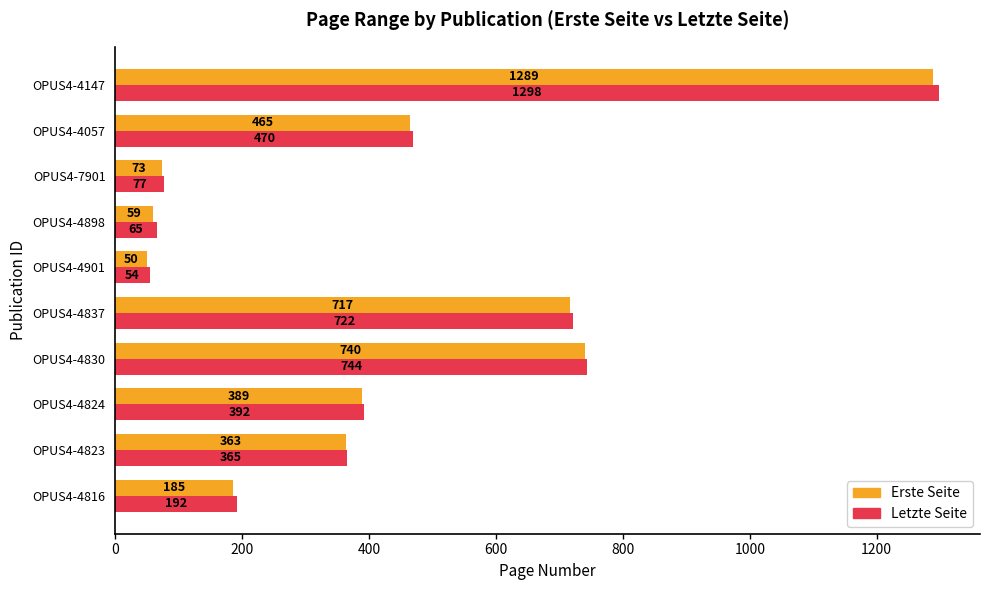

Which series changed the most between OPUS4-4898 and OPUS4-4147?

Letzte Seite